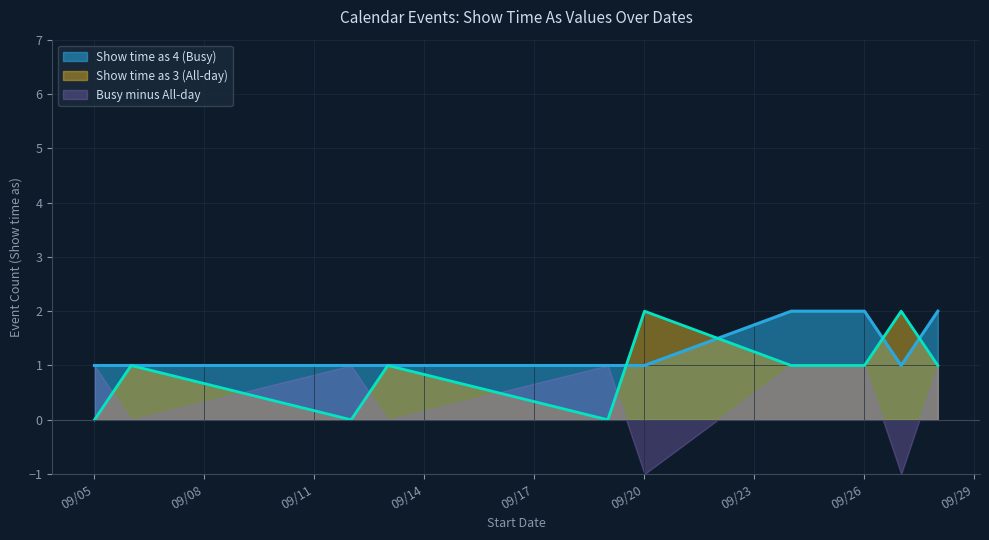

Rank the series by their average value, from lowest to highest.

Busy minus All-day, Show time as 3 (All-day), Show time as 4 (Busy)